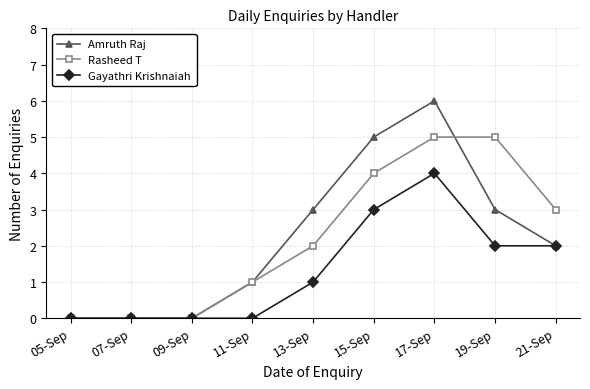

What is the approximate value of Amruth Raj at 19-Sep?

3